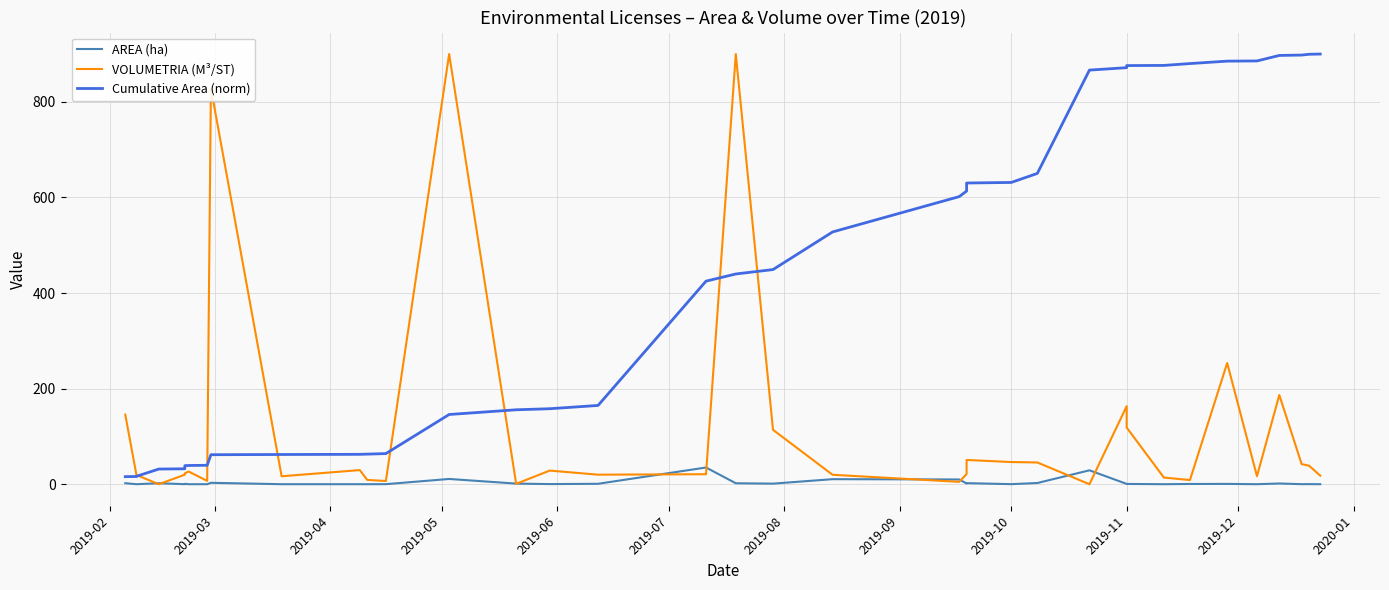

What is the label of the 35th point from the right?

2019-04